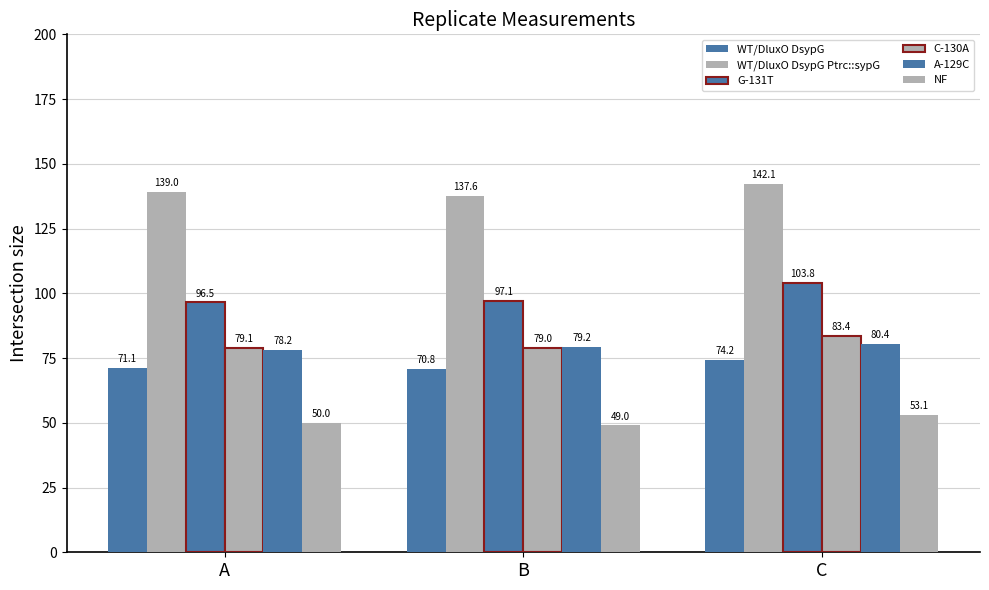

Does the chart contain any negative values?

No